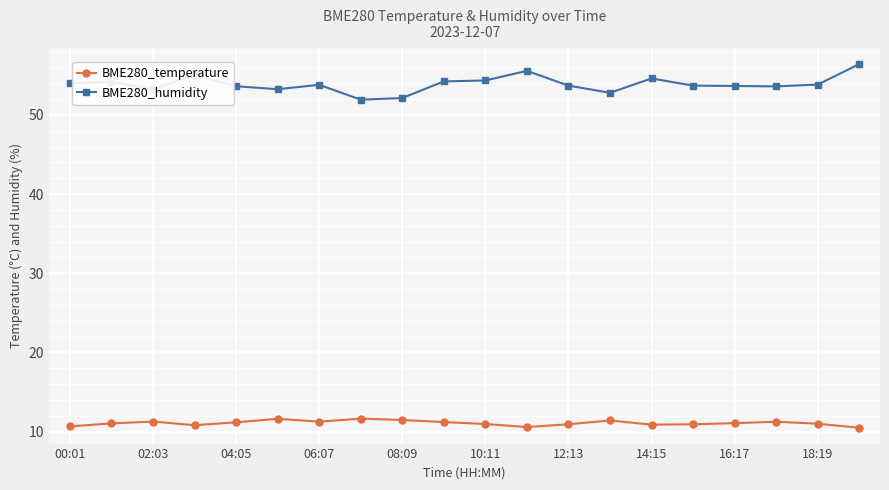

What is the average value of the BME280_temperature series?

11.1